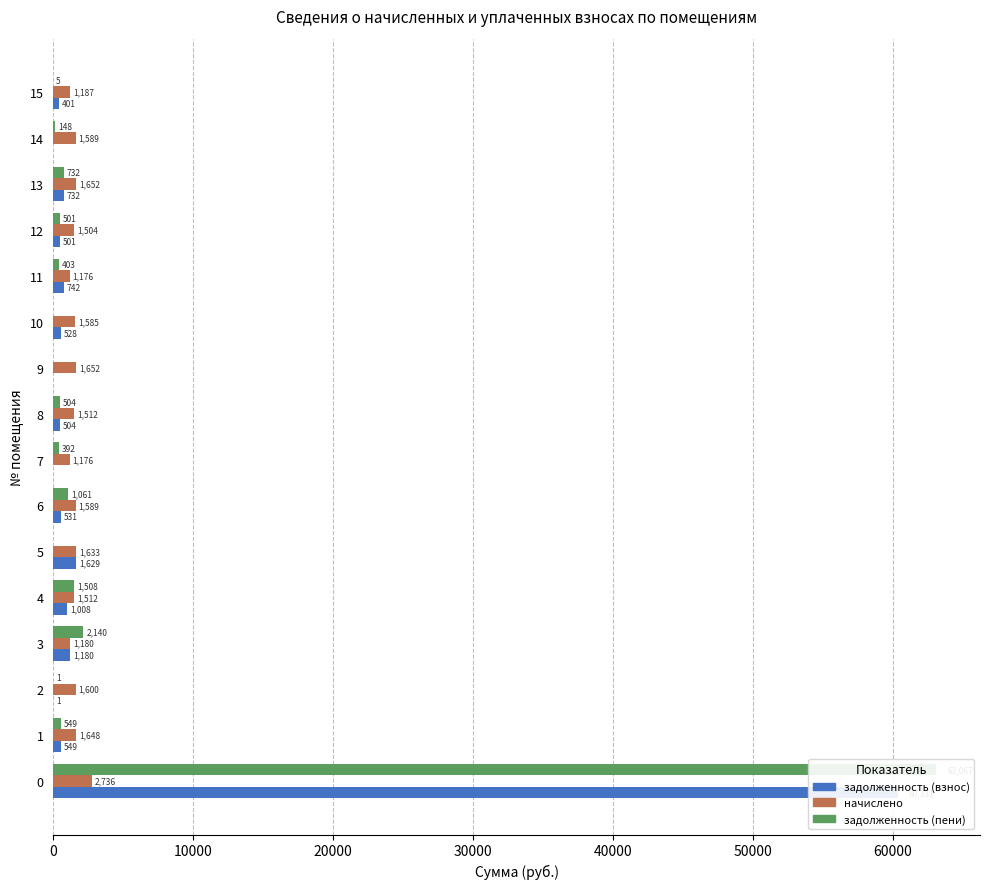

How many groups of bars are there?

16